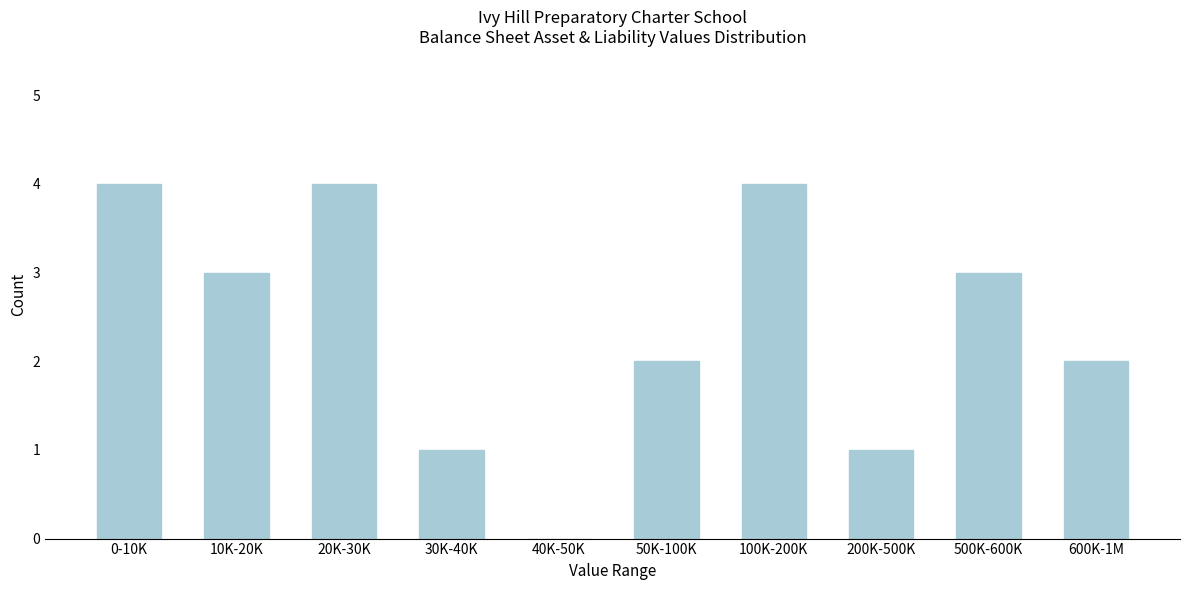

Reading left to right, list all the values displayed in this chart.

0-10K=4	10K-20K=3	20K-30K=4	30K-40K=1	40K-50K=0	50K-100K=2	100K-200K=4	200K-500K=1	500K-600K=3	600K-1M=2